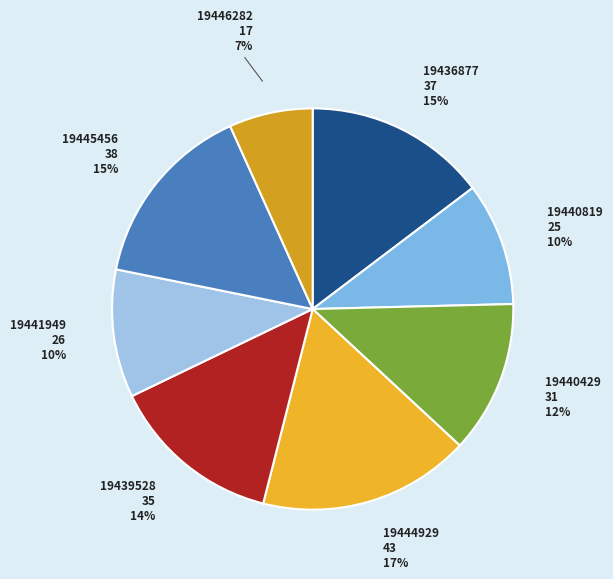

What is the smallest slice in the pie chart?

19446282